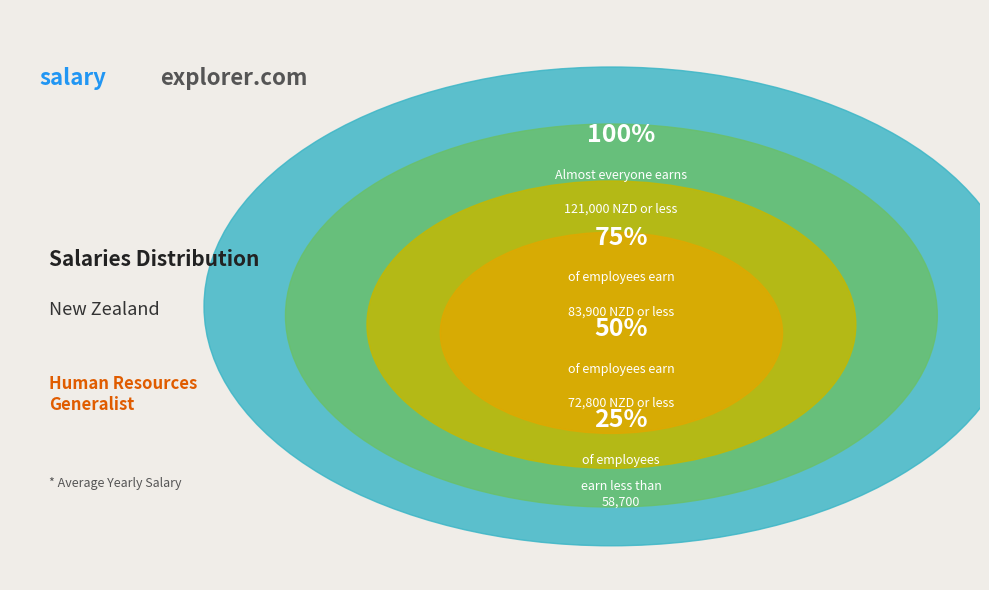

Does 7 represent more than half of the total?

No